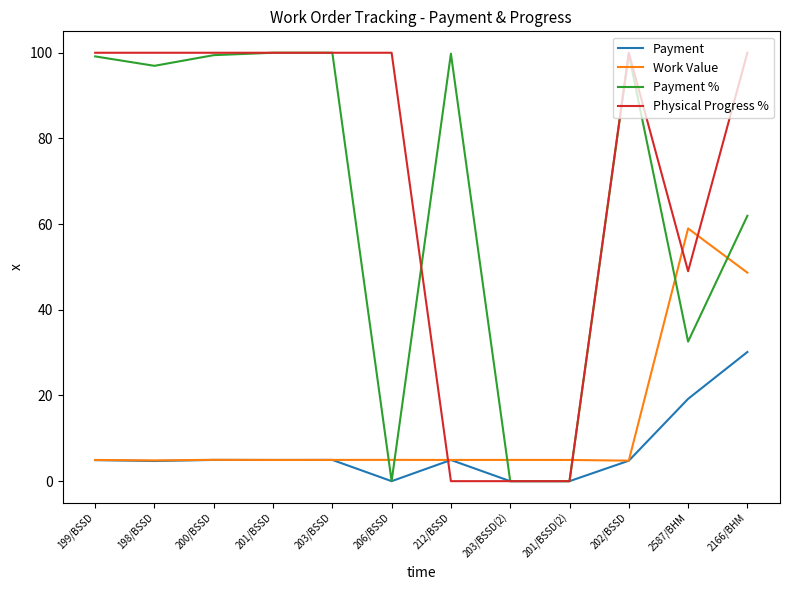

At which category is the sum across all series the highest?

2166/BHM